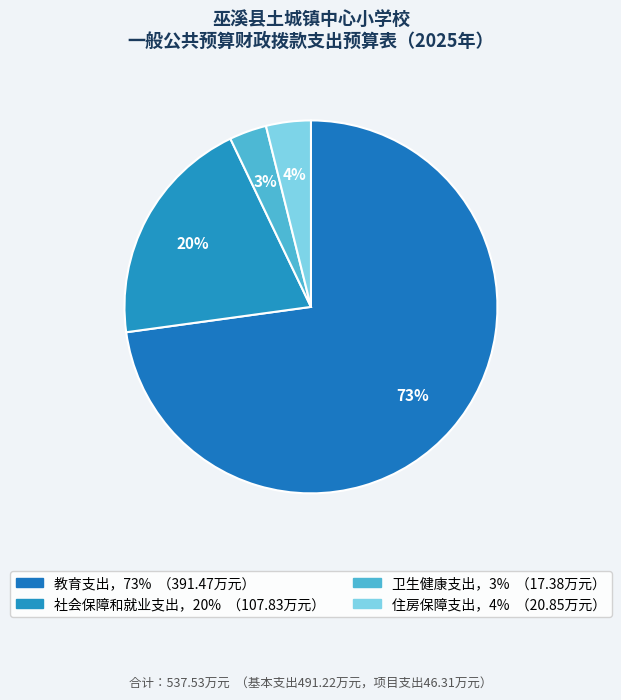

How many slices are in this pie chart?

4